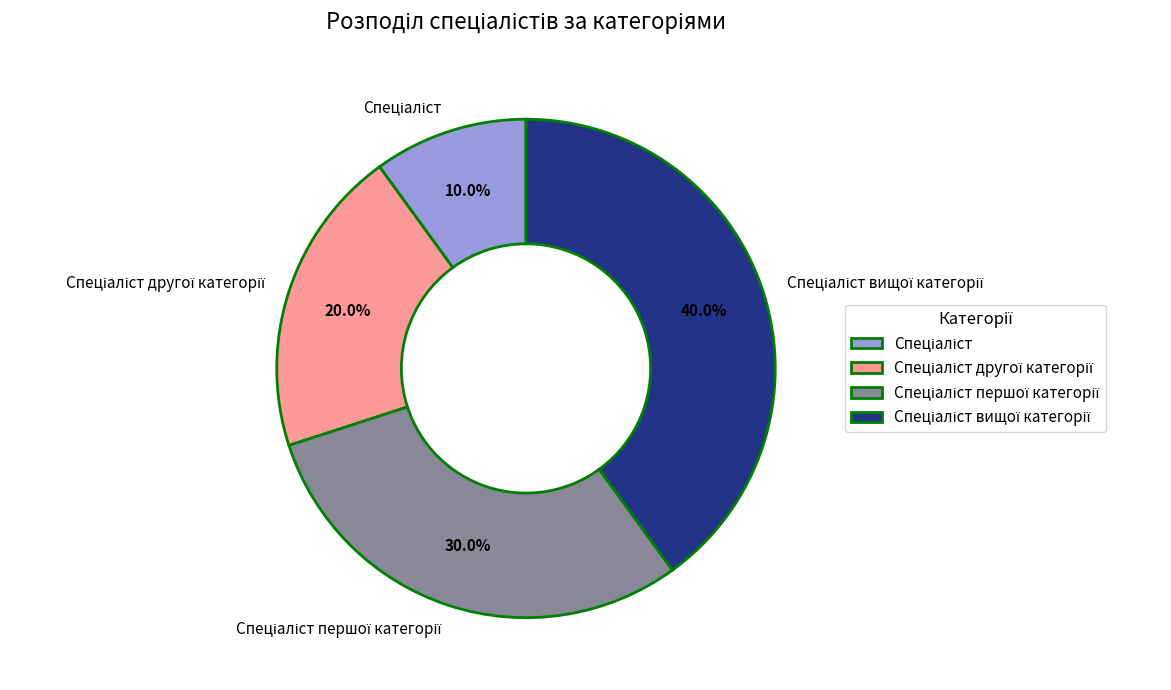

Is there a majority slice in this chart?

No